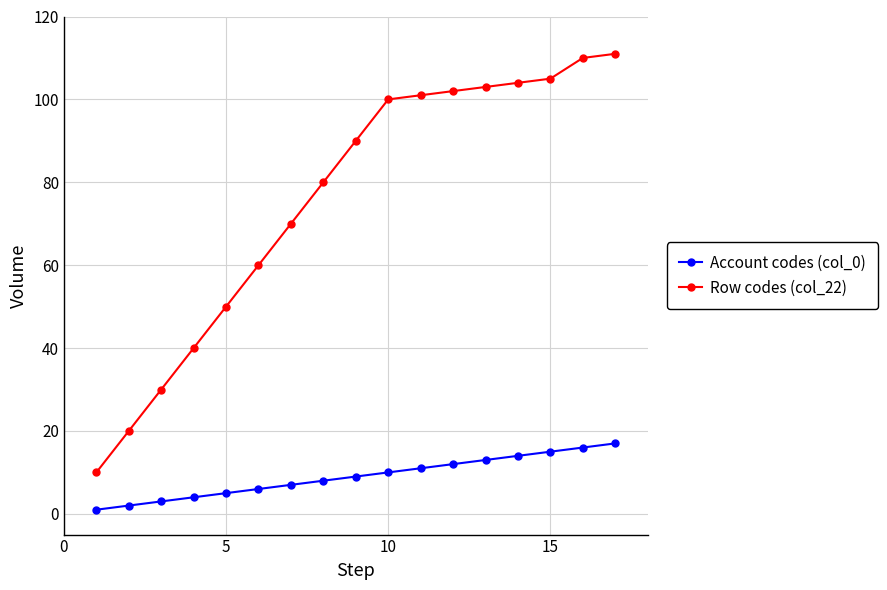

At how many categories does at least one series exceed 19?

16